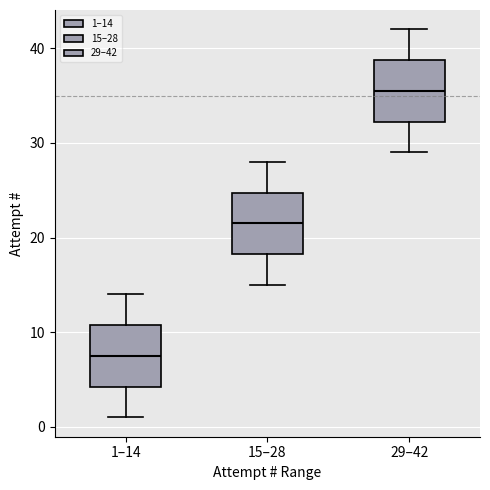

Reading left to right, transcribe this box plot: for each box, give where its median line is, the range the box spans, and where its two whiskers end, as read against the y-axis. The values are not printed on the chart, so give them approximately, as read against the axis.

1–14: median 8, box 4 to 11, whiskers 1 to 14
15–28: median 22, box 18 to 25, whiskers 15 to 28
29–42: median 36, box 32 to 39, whiskers 29 to 42